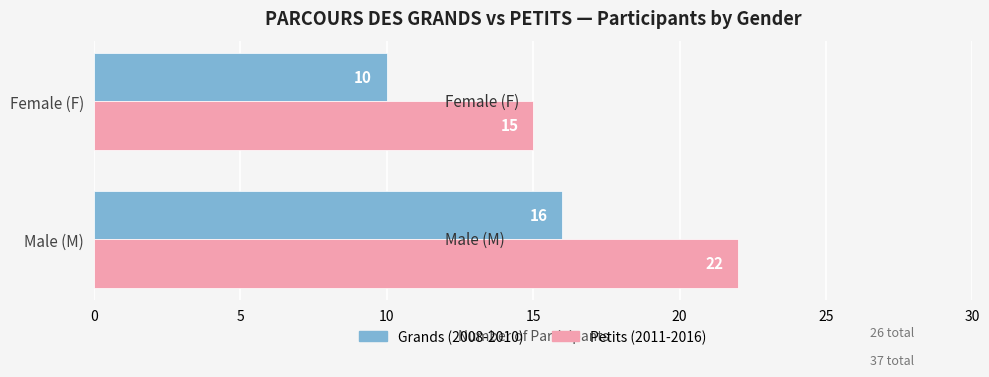

List the labels in order of Grands (2008-2010) value, smallest first.

Female (F), Male (M)